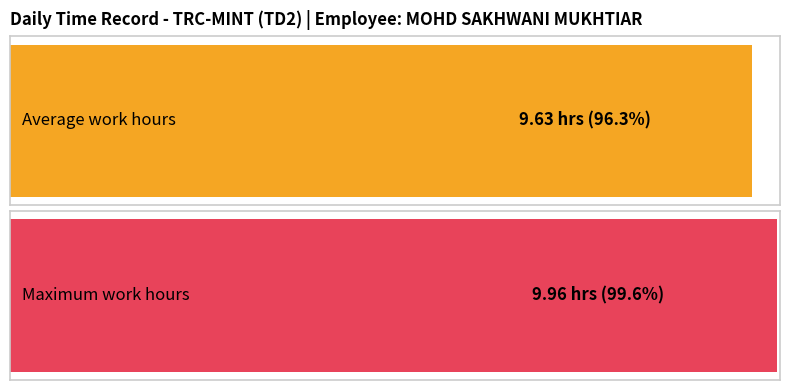

Are the bars grouped side by side (vs. stacked)?

No